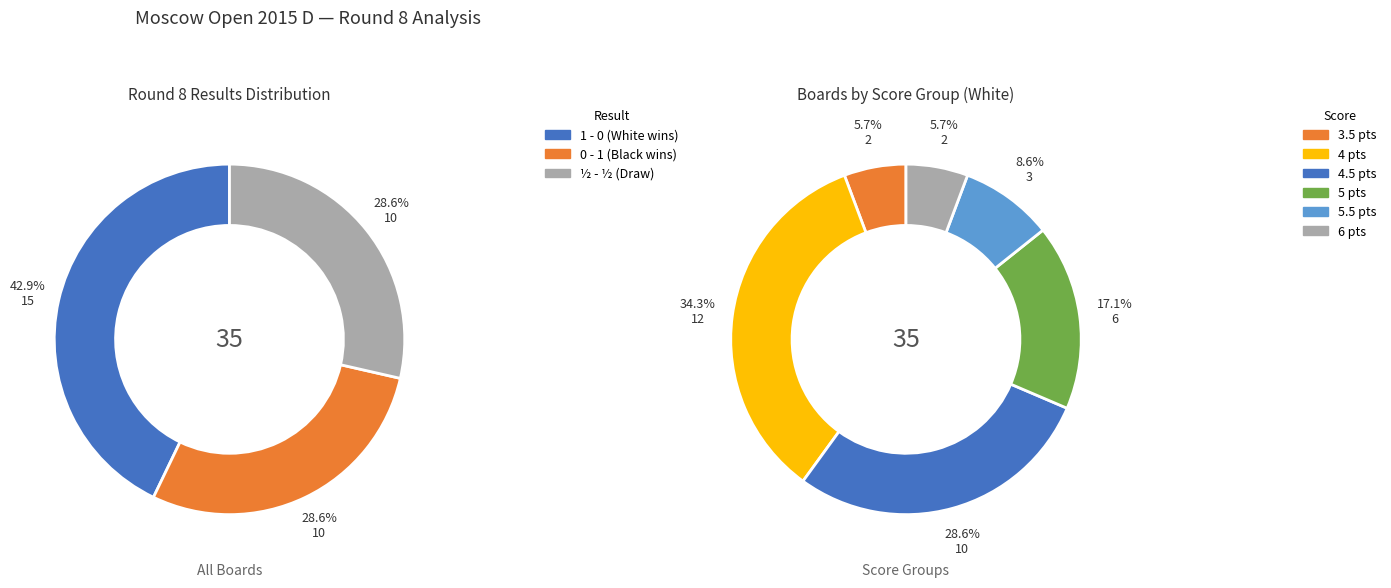

Between 3 and 4, which is larger?

4